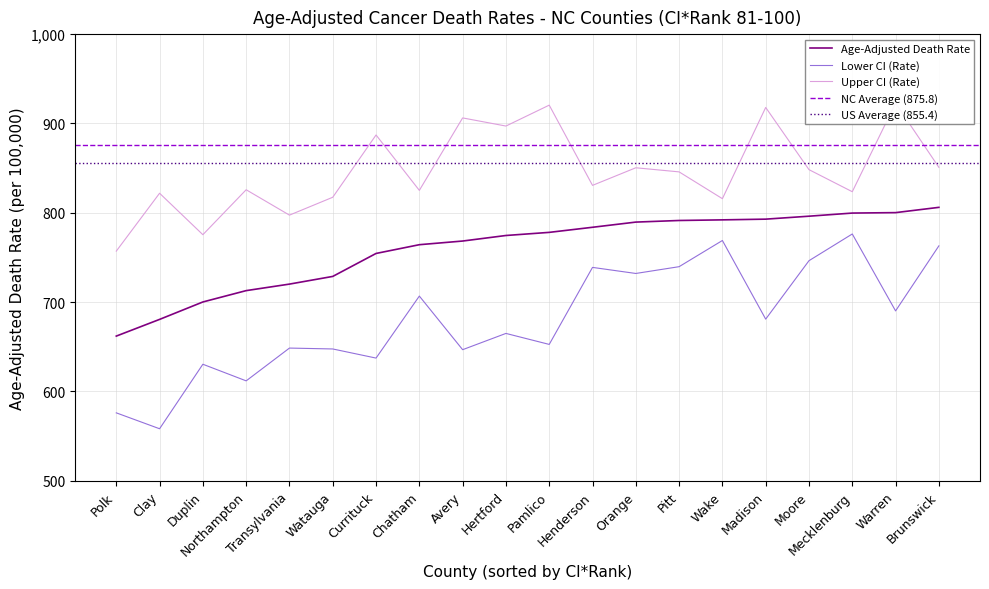

Read the Lower CI (Rate) value at Warren.

690.2